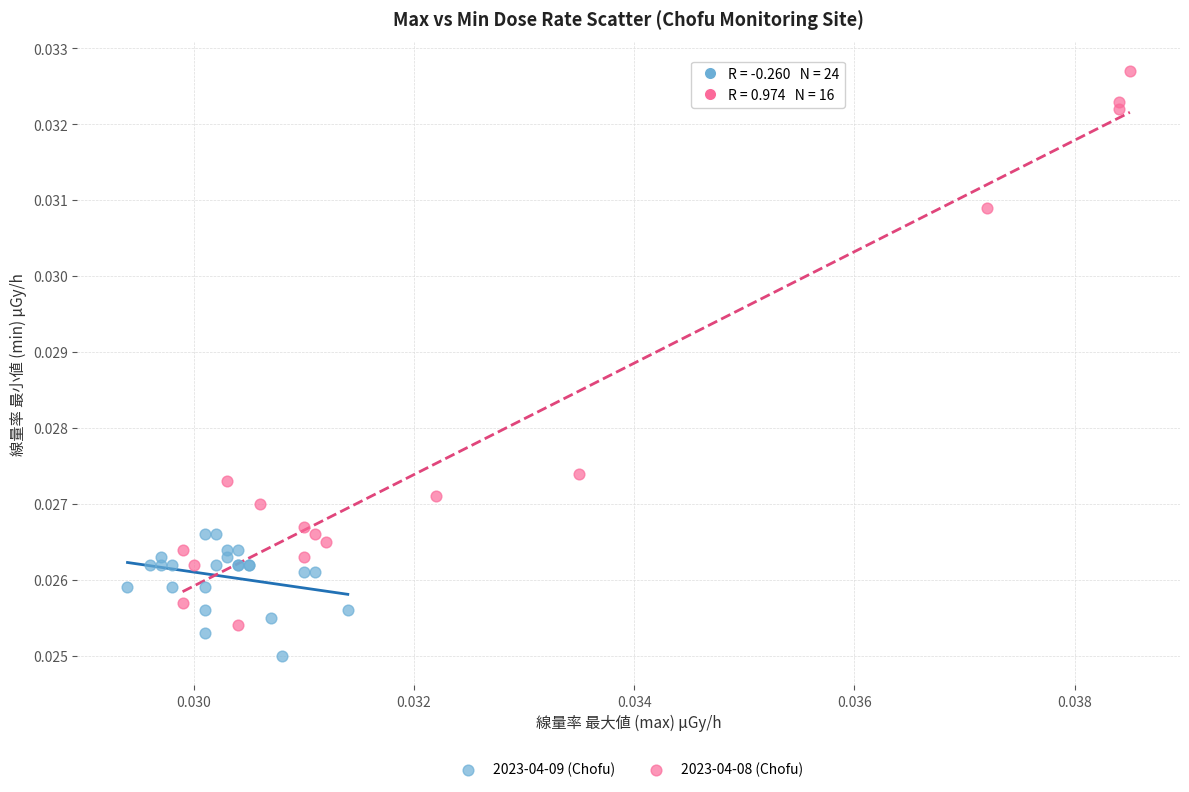

Which series has the widest spread of Y values?

2023-04-08 (Chofu)